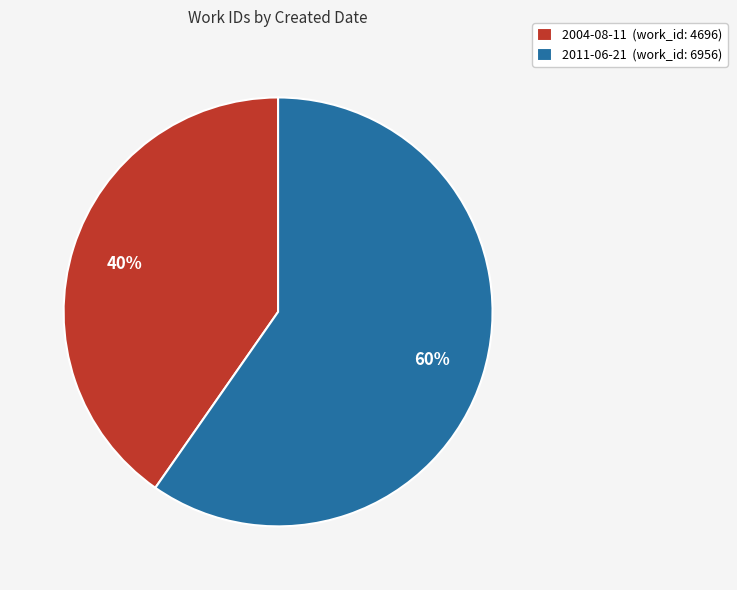

Is the sum of 2011-06-21 and 2004-08-11 greater than half?

Yes